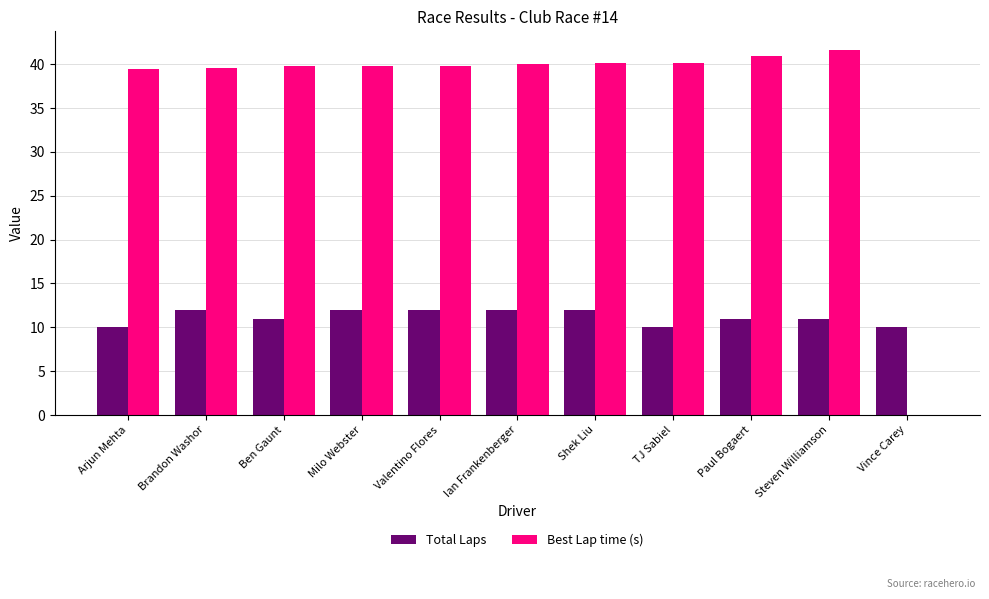

Count the number of categories in the chart.

11